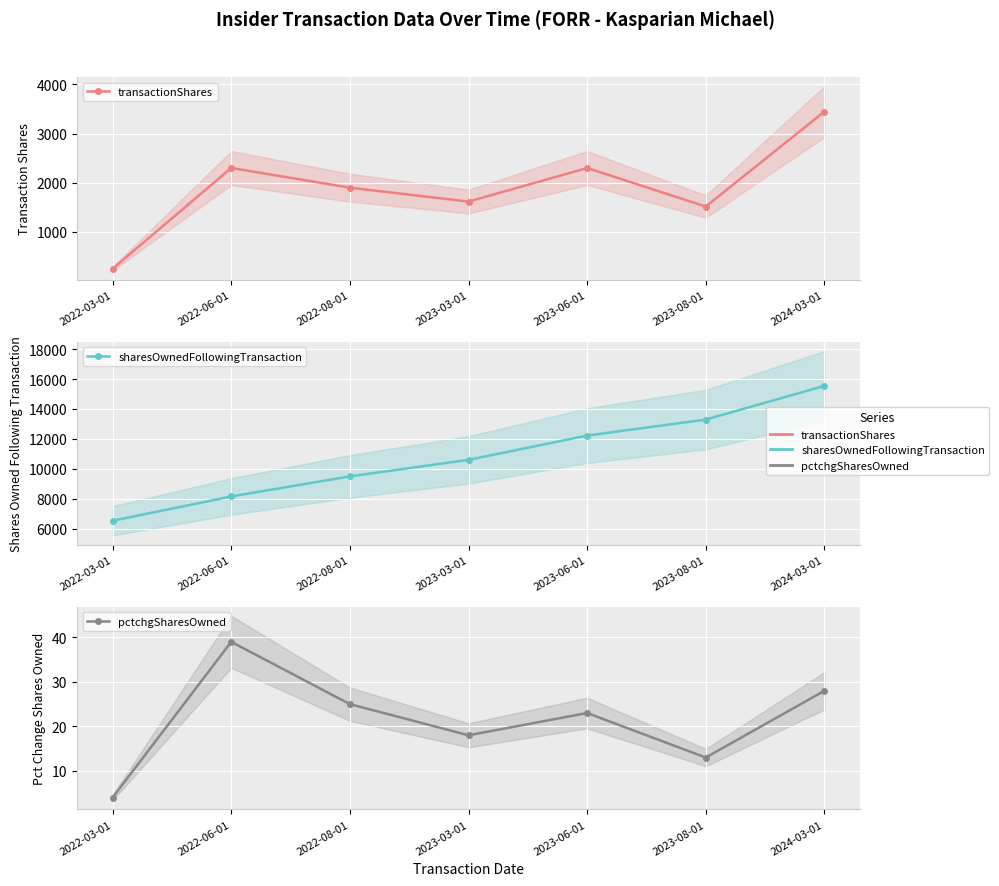

What is the maximum value shown in the chart?

15545